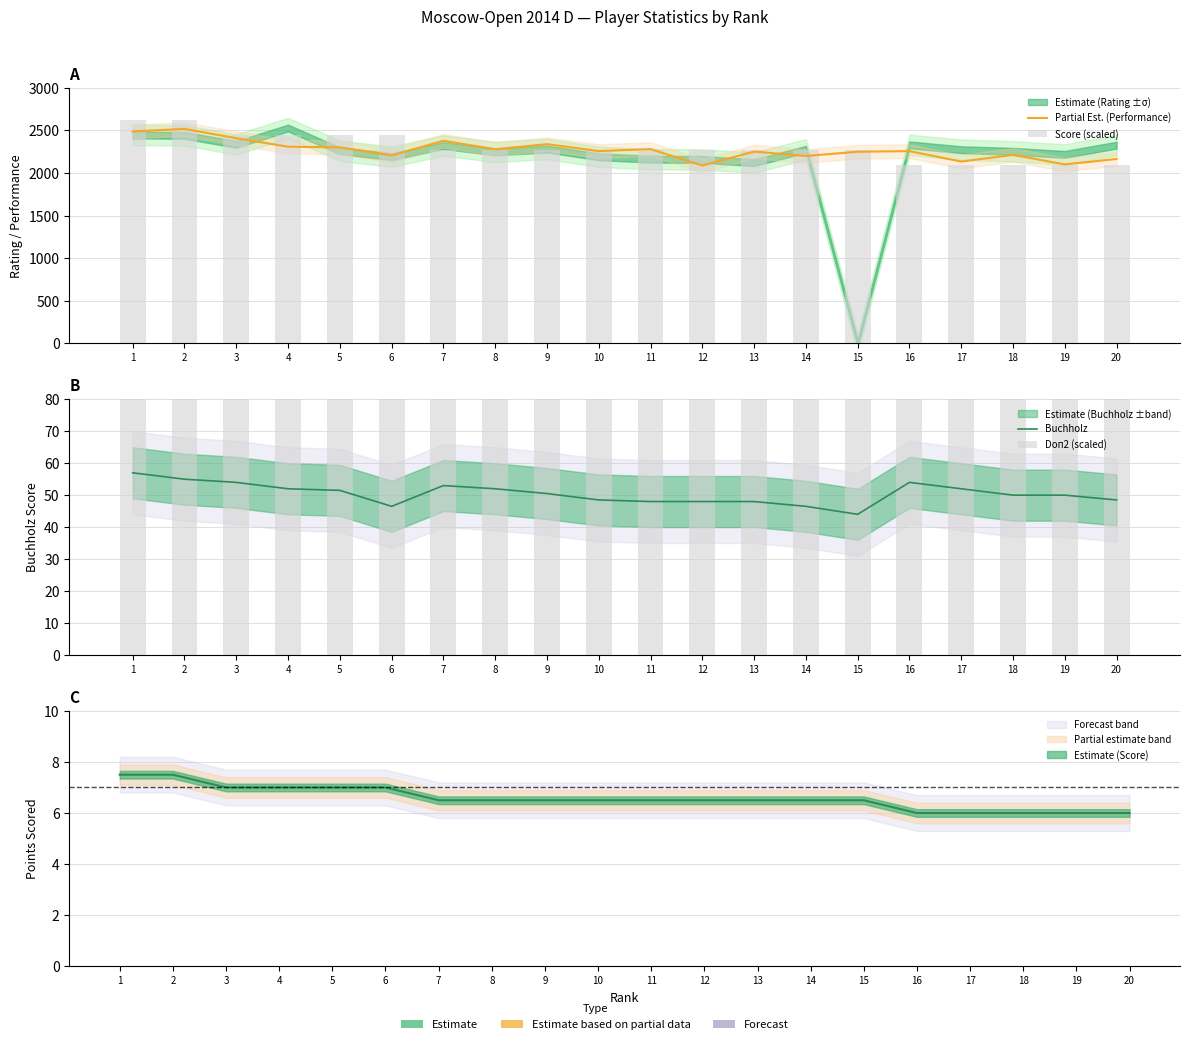

How many distinct data groups are displayed?

4